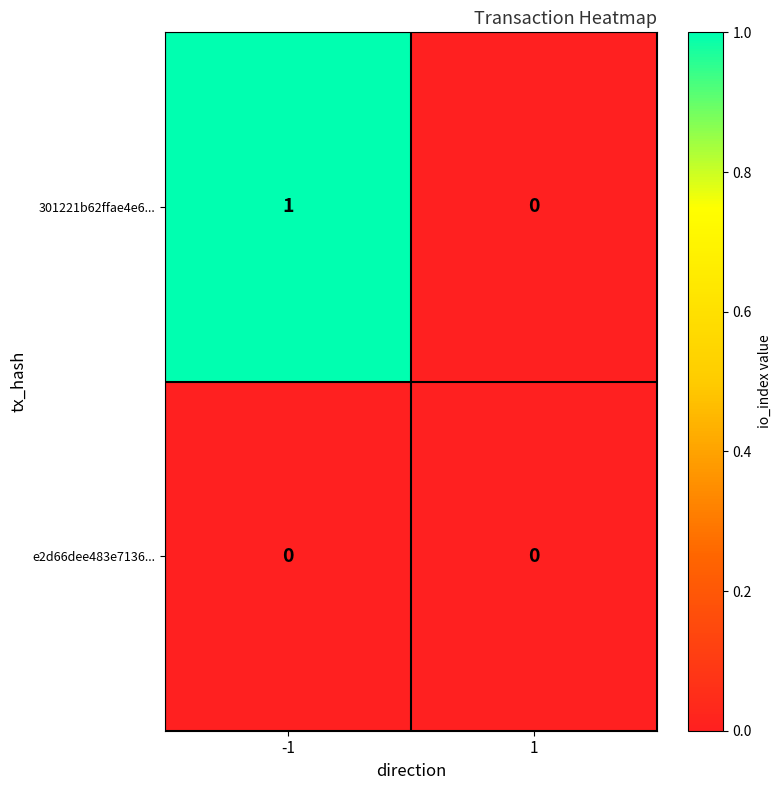

List the labels in order of 301221b62ffae4e6... value, smallest first.

1, -1